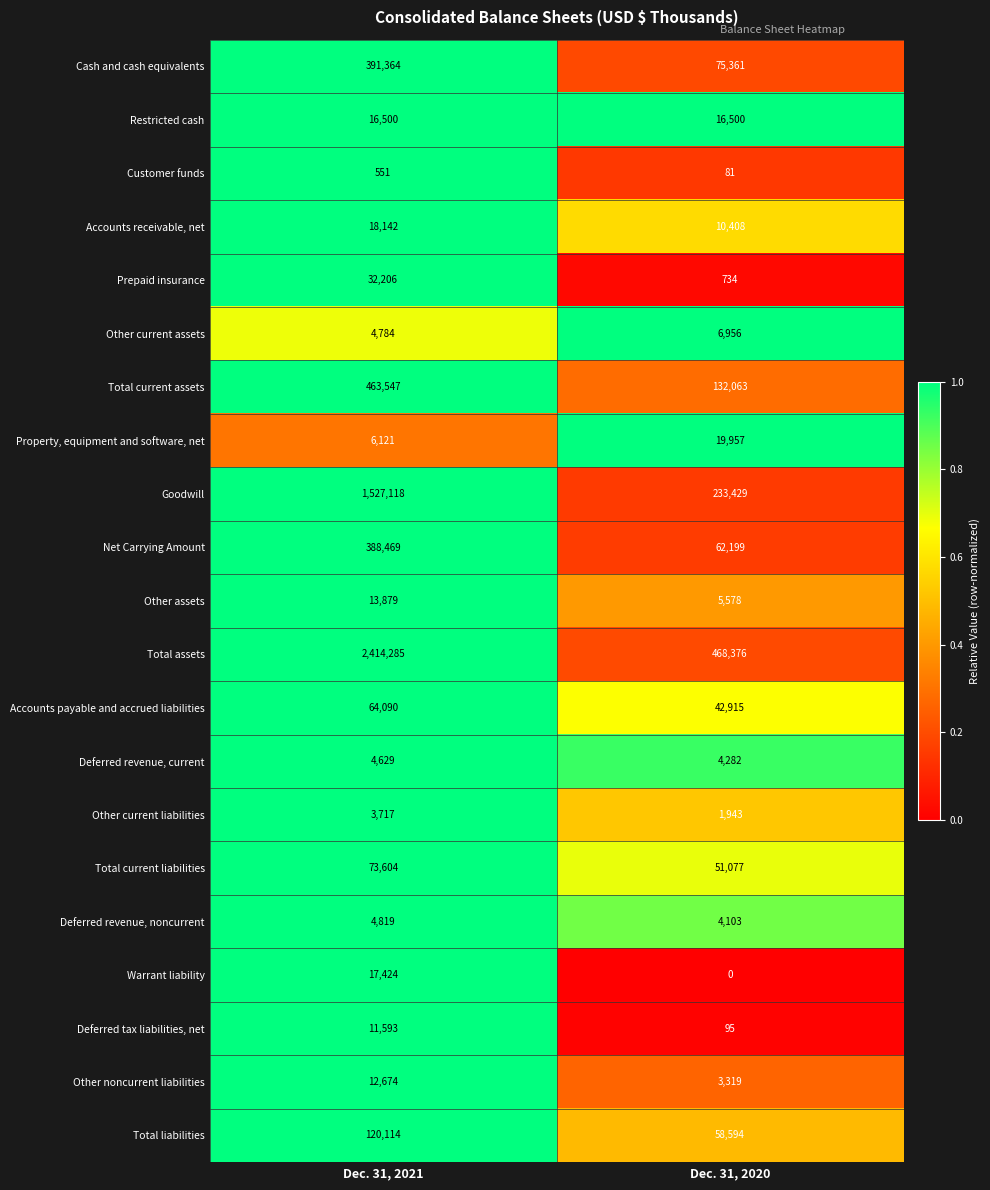

Which category has the highest value across all series?

Dec. 31, 2021